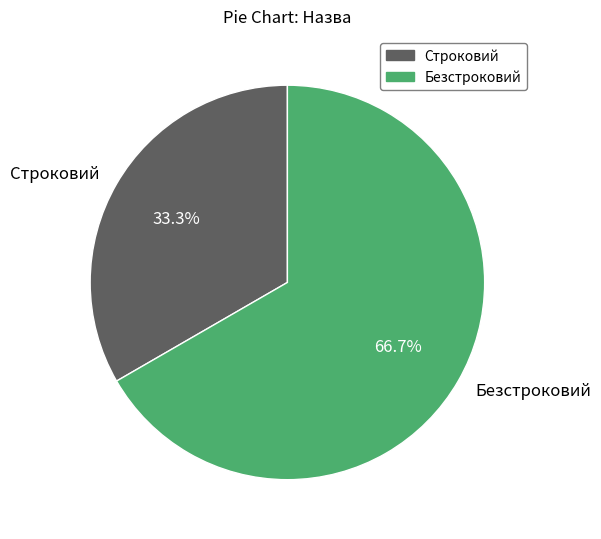

What percentage is NOT represented by Строковий?

66.7%